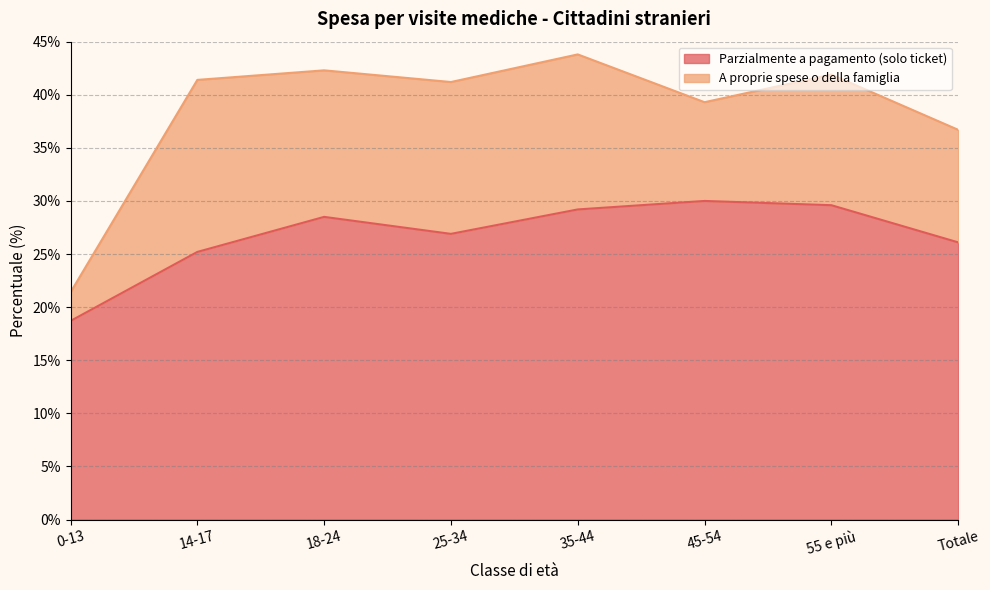

What is the change in value from 18-24 to 55 e più?

+1.1